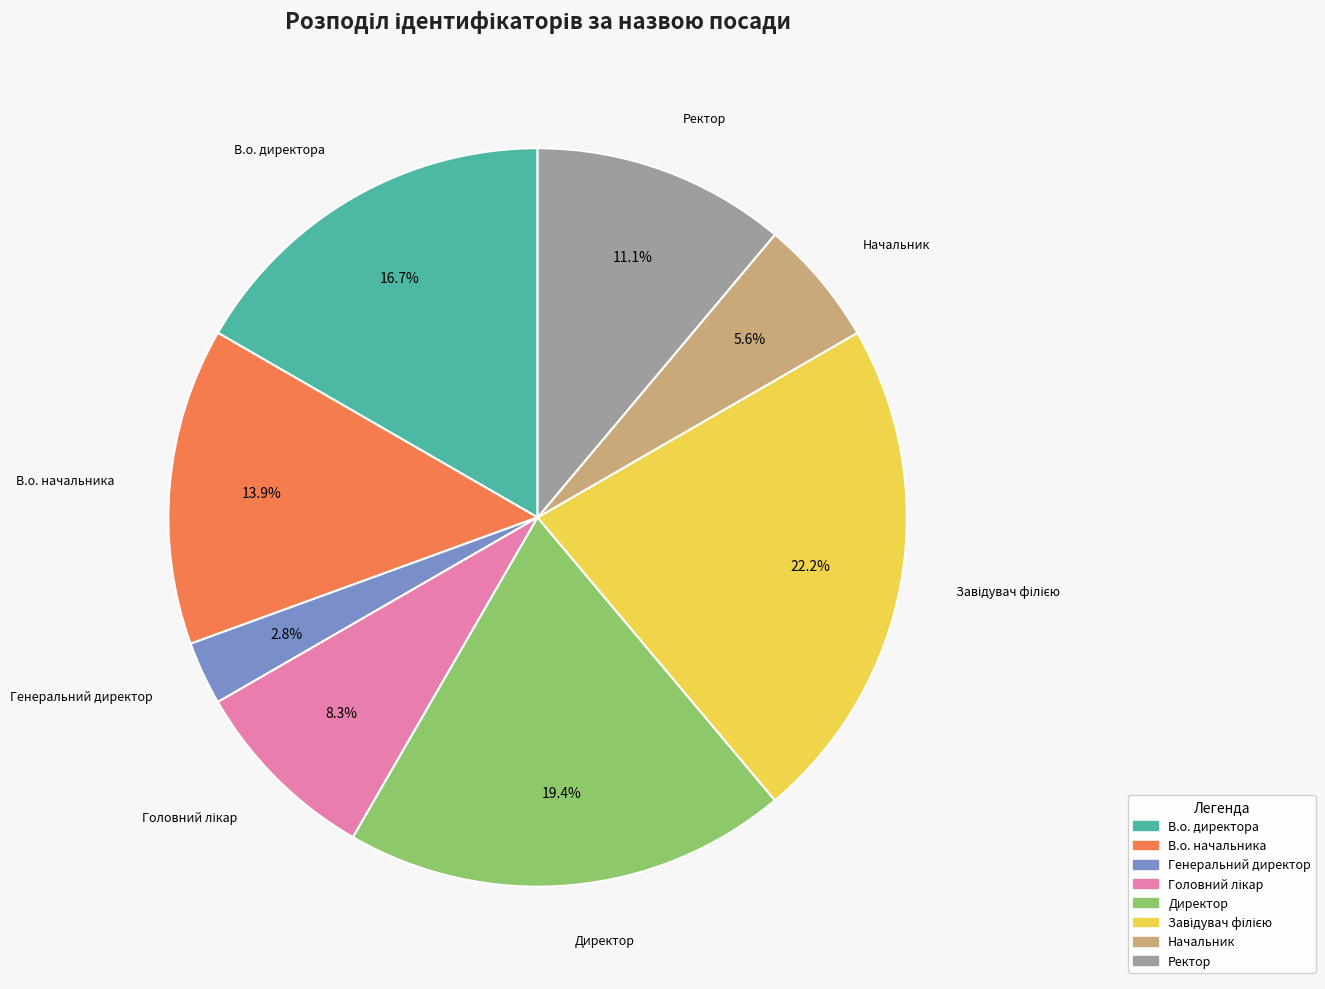

What percentage is NOT represented by В.о. директора?

83.3%